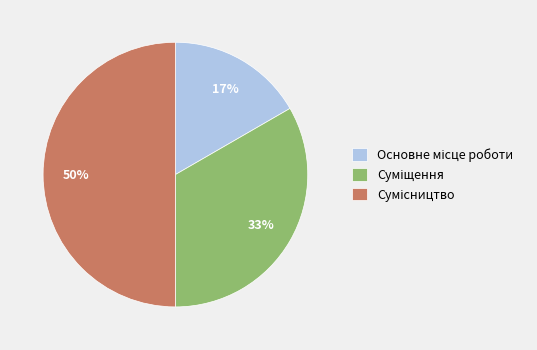

Count the number of slices in the pie.

3